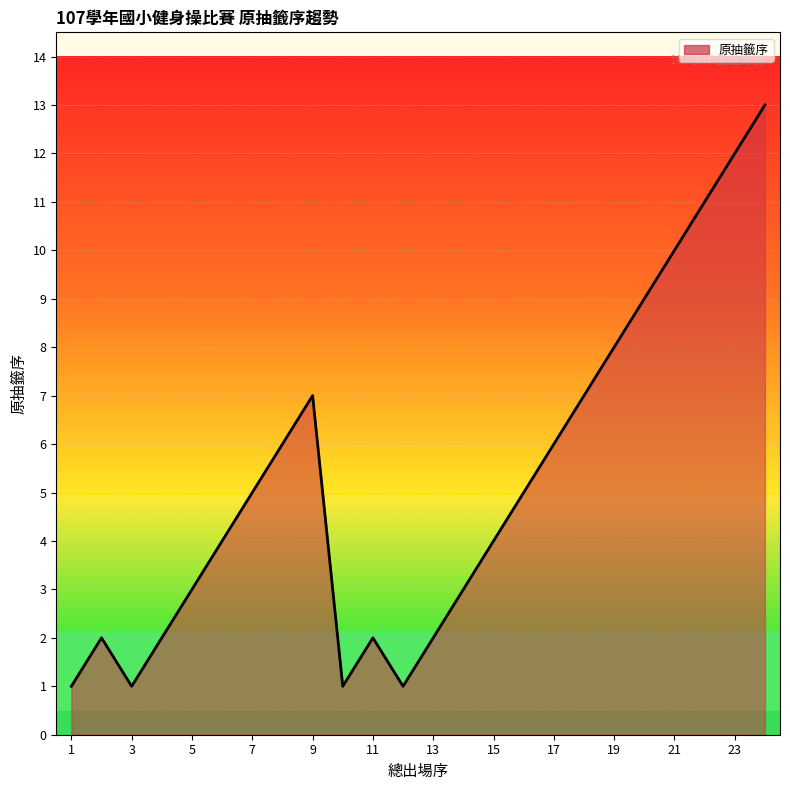

What is the greatest value displayed?

13